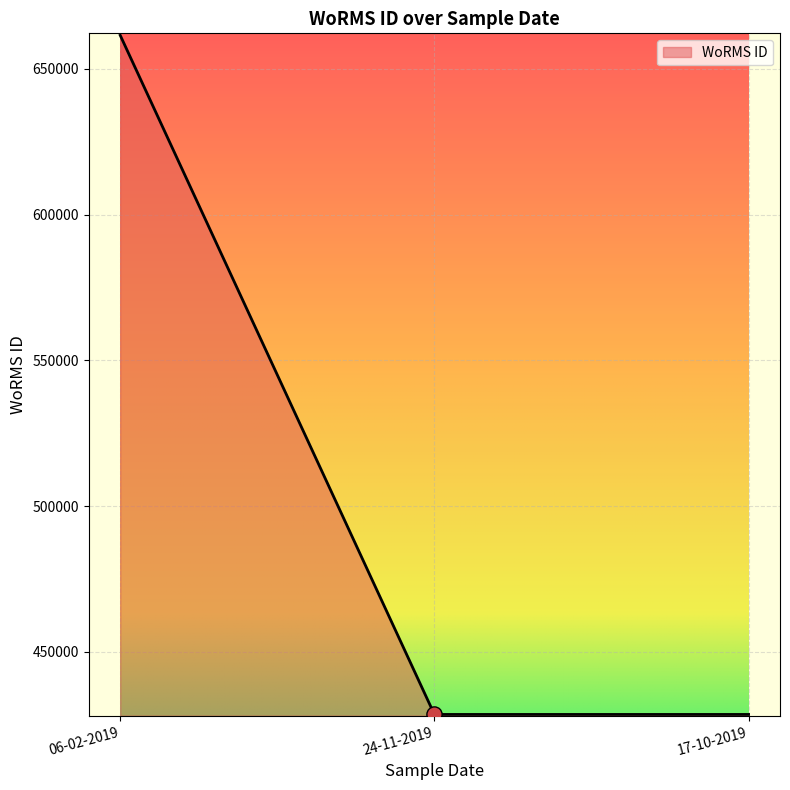

Approximately how many times larger is the value at 17-10-2019 compared to 24-11-2019?

1.0